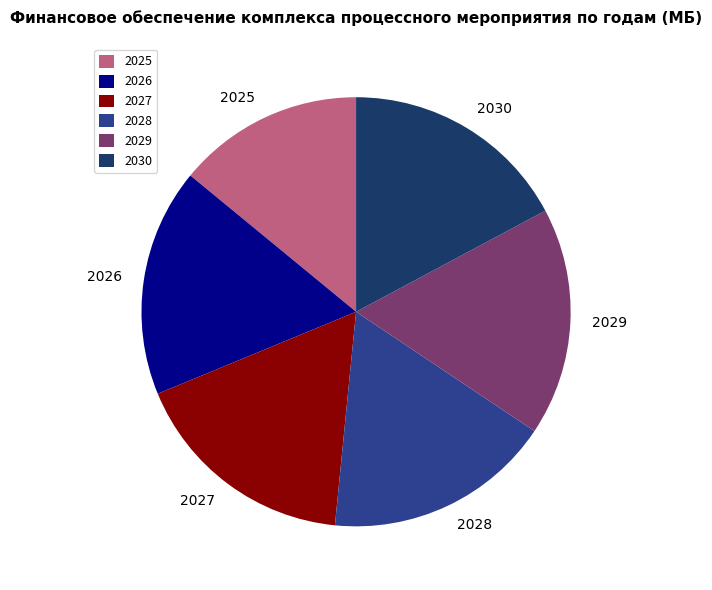

Count the number of slices in the pie.

6